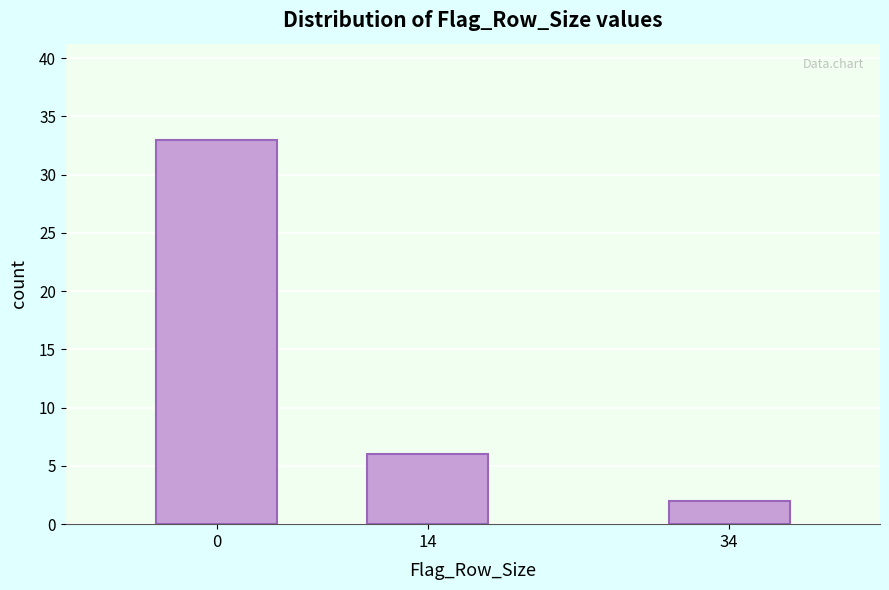

Reading left to right, transcribe all the data shown in this chart.

0=33	14=6	34=2